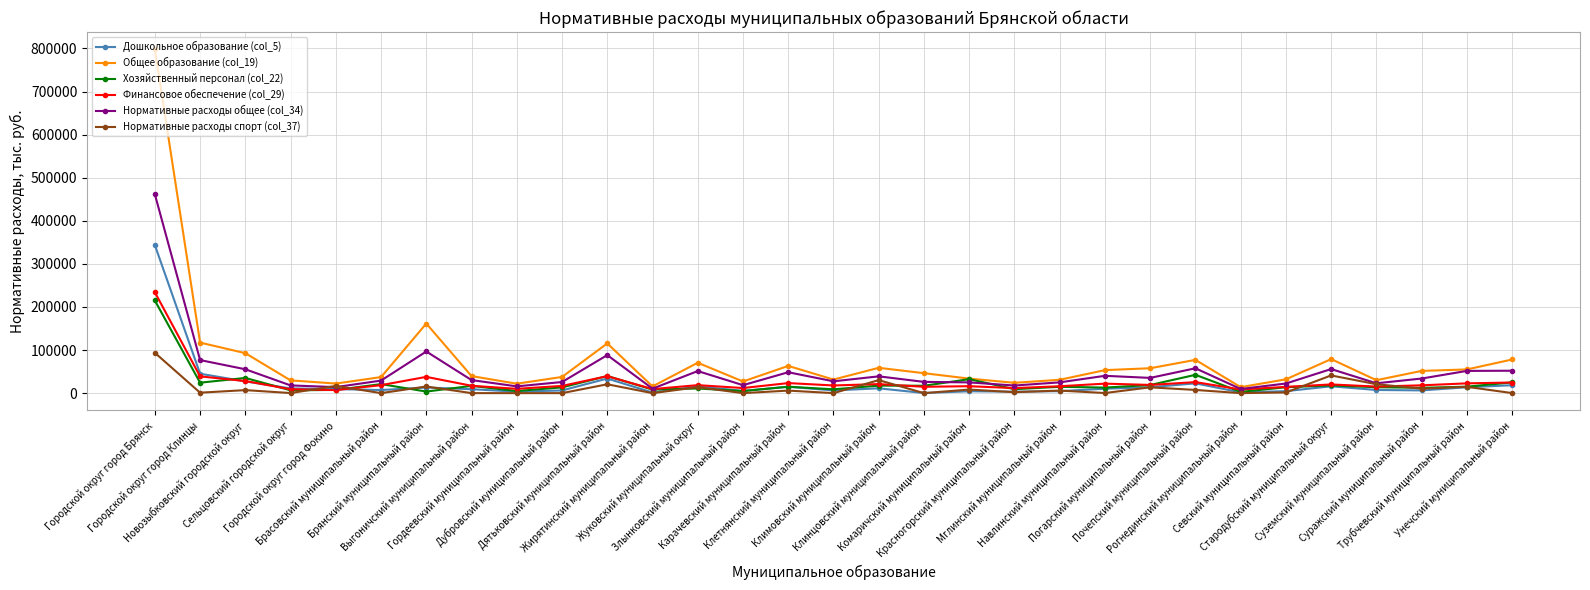

Which series has the largest total across all categories?

Общее образование (col_19)